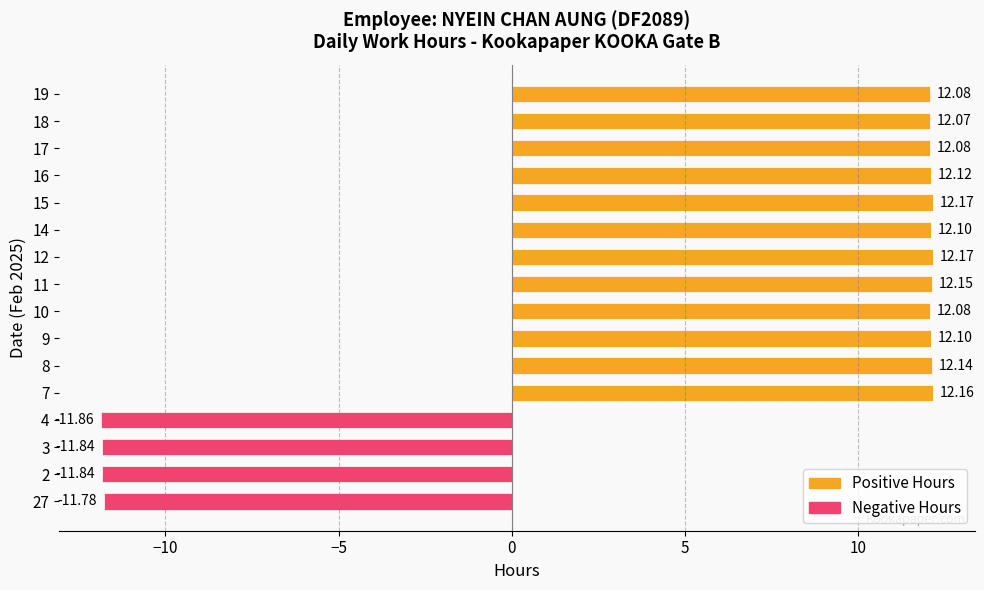

Count the number of data series in this chart.

1